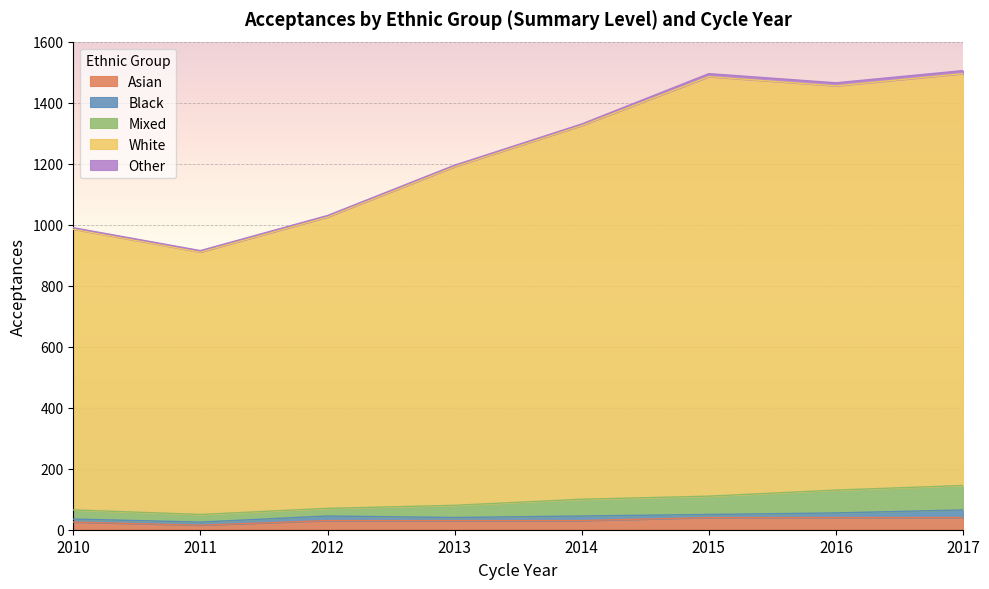

How many data points does each series have?

8